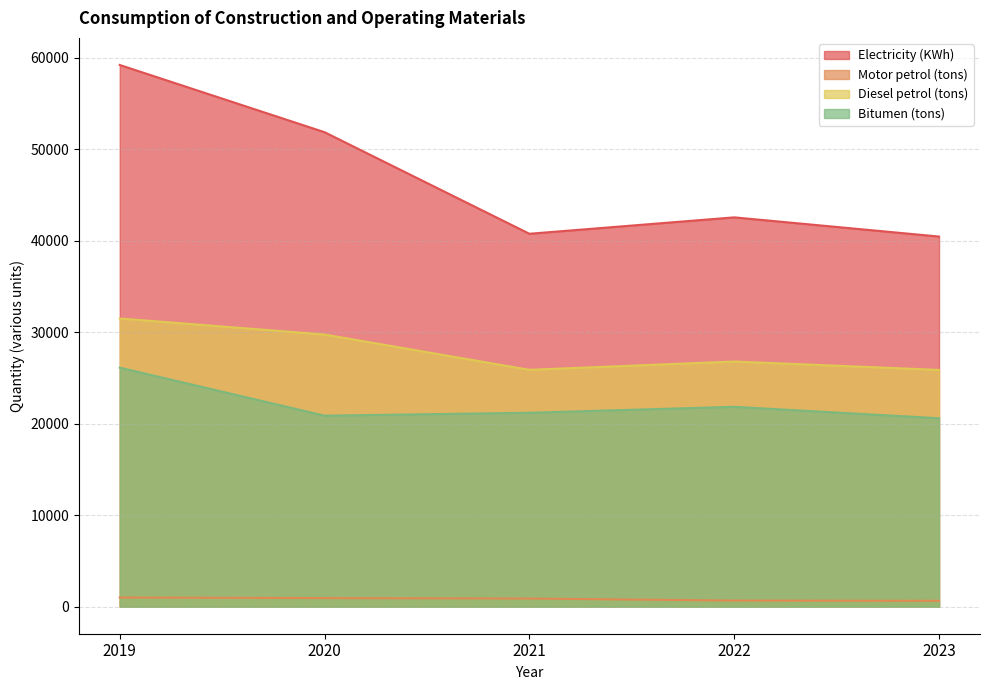

Which series changed the most between 2019 and 2020?

Electricity (KWh)